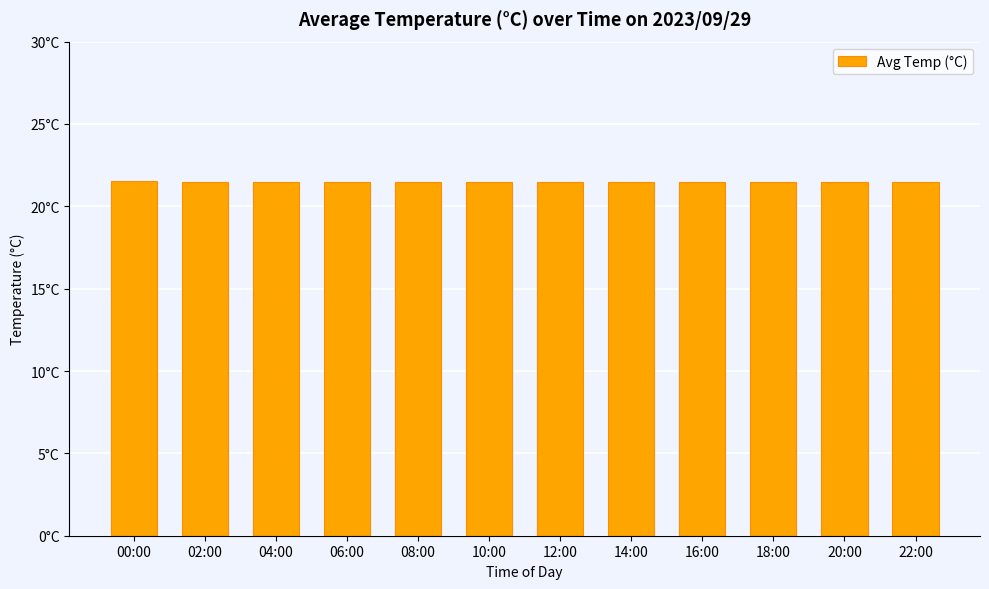

What is the label of the 1st bar from the right?

22:00